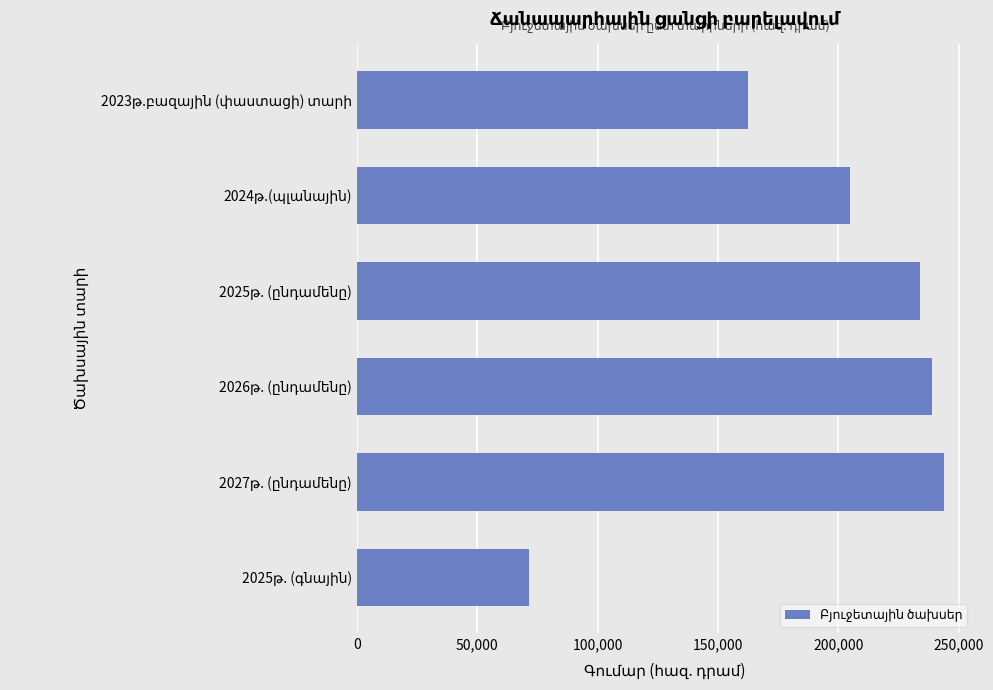

What is the greatest value displayed?

244000